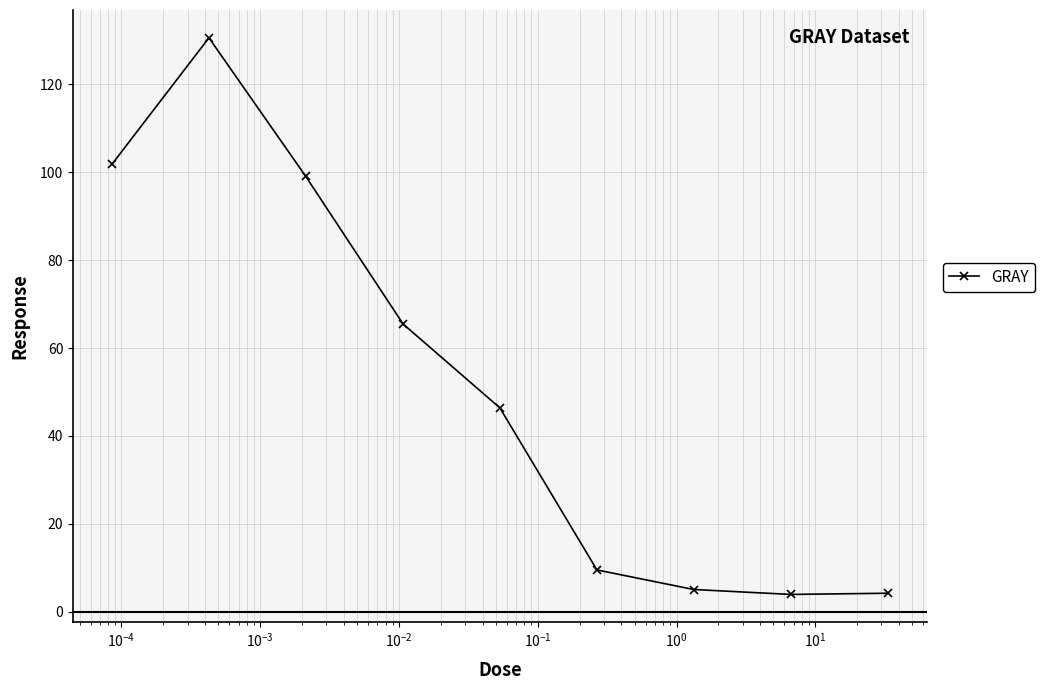

How many data points does each series have?

9